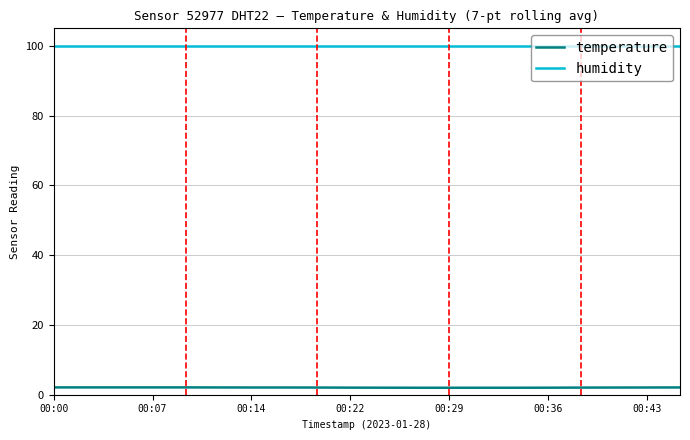

Which series has the largest total across all categories?

humidity